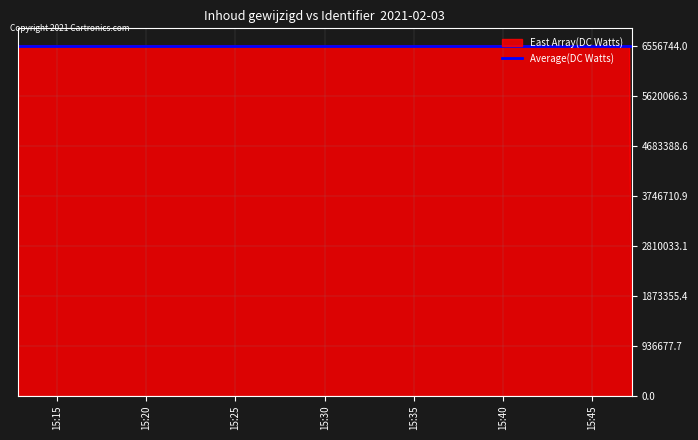

At how many categories does at least one series exceed 2586690?

4